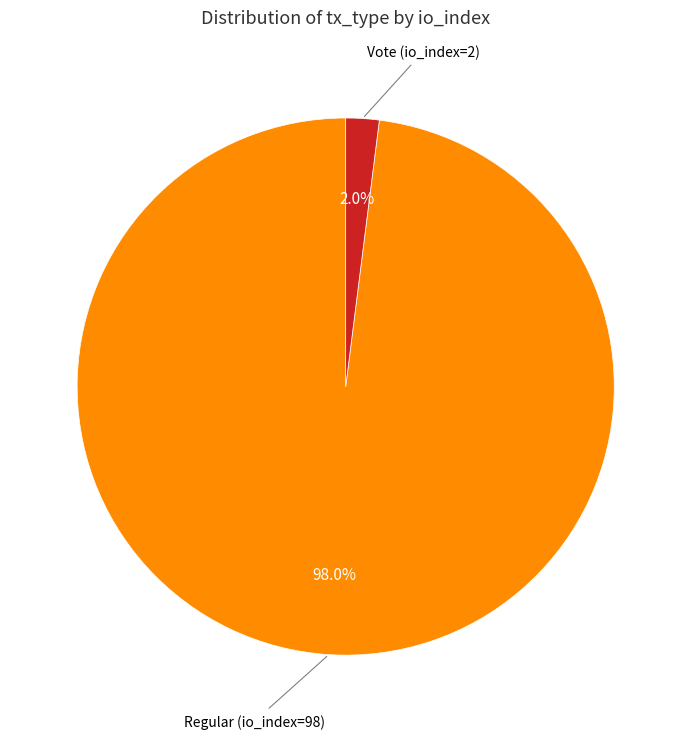

Is there any slice that represents more than half of the pie?

Yes